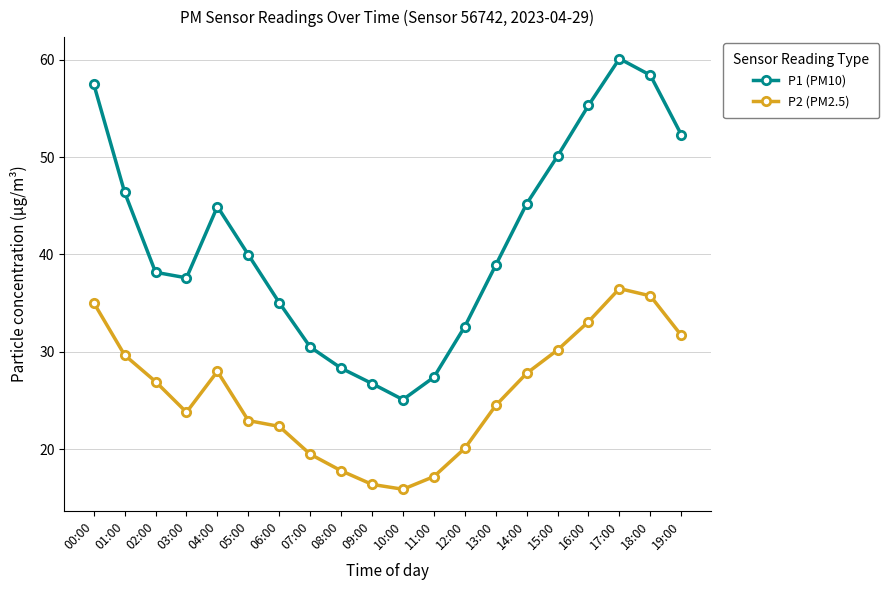

What is the sum of the P1 (PM10) values at 14:00 and 00:00?

102.7